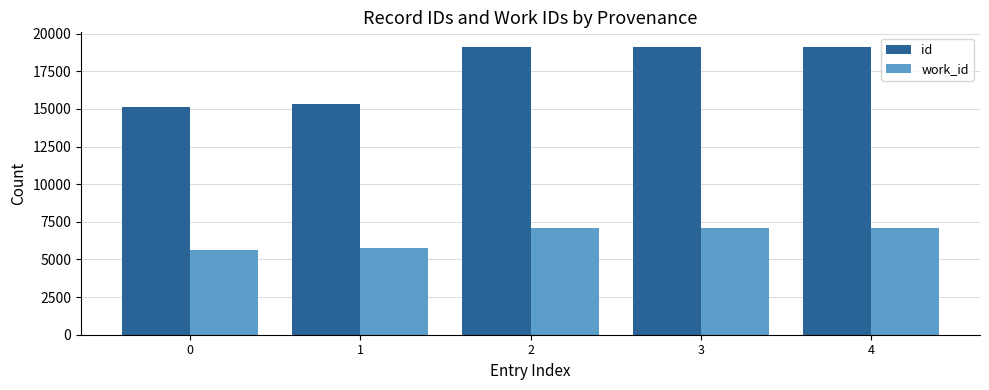

What is the highest value of the id series?

19128